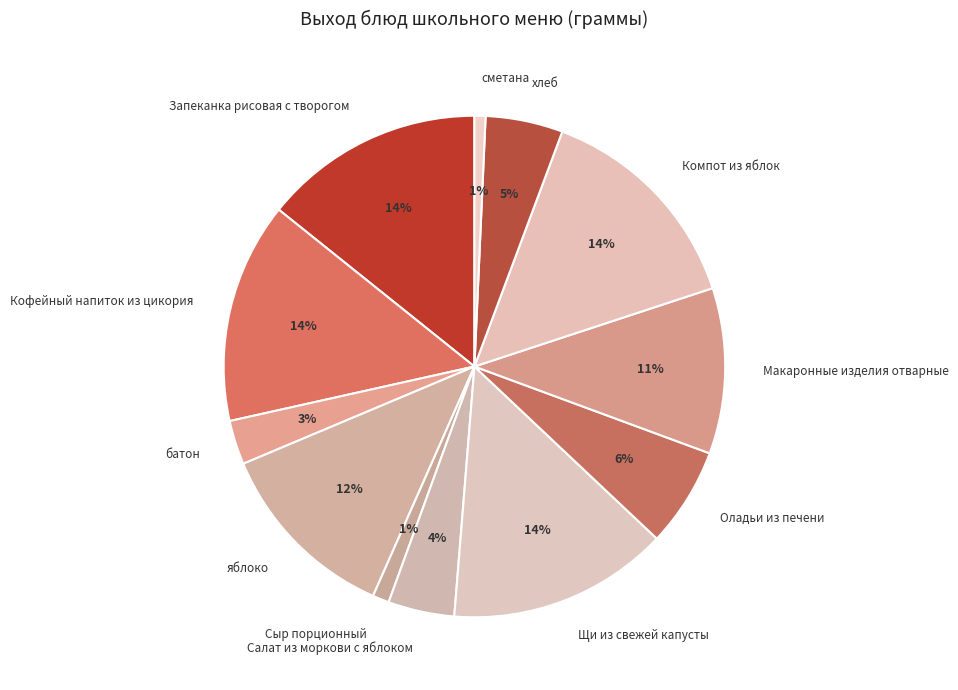

Between батон and Компот из яблок, which is larger?

Компот из яблок